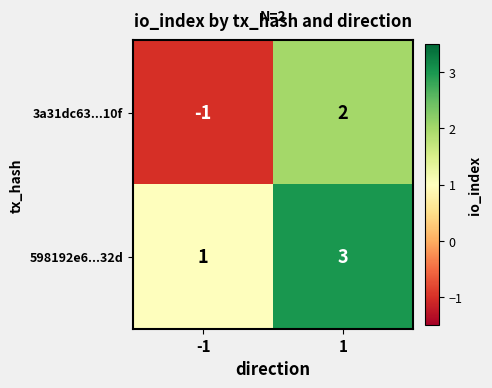

Rank the series at 1 from lowest to highest value.

3a31dc63...10f, 598192e6...32d